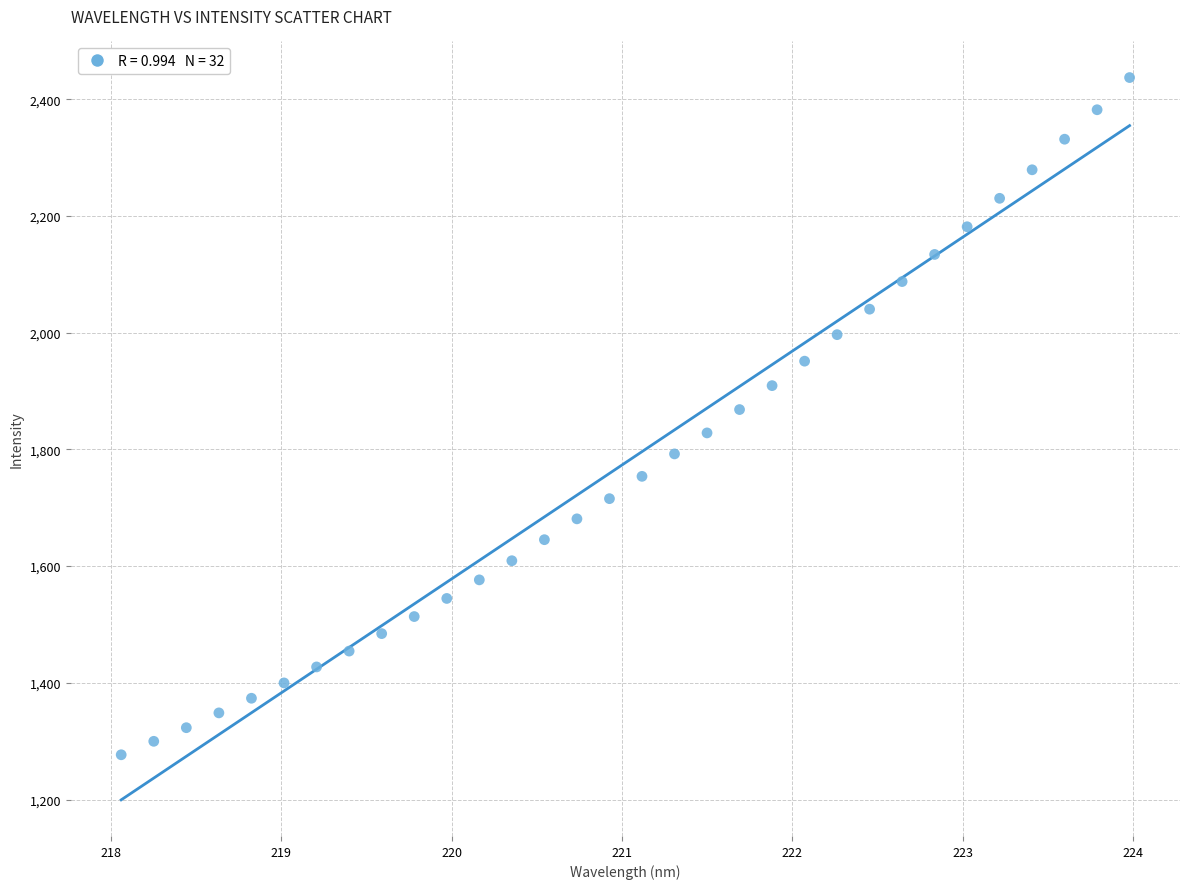

What is the range of X values (max minus min)?

5.9